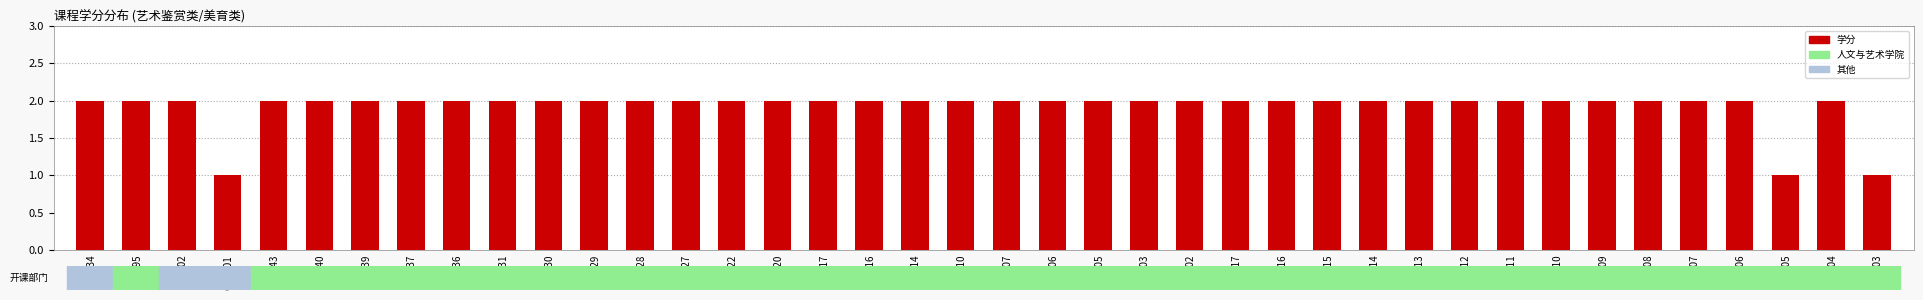

What is the sum of all values?

77